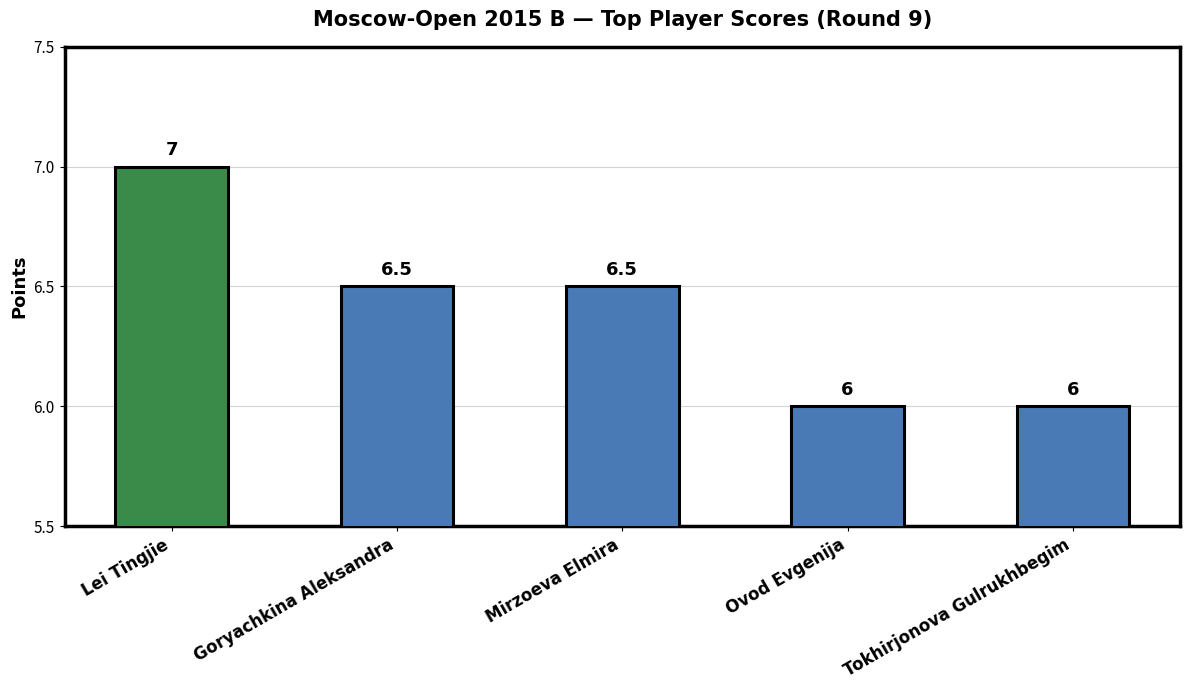

Which category has the highest value across all series?

Lei Tingjie